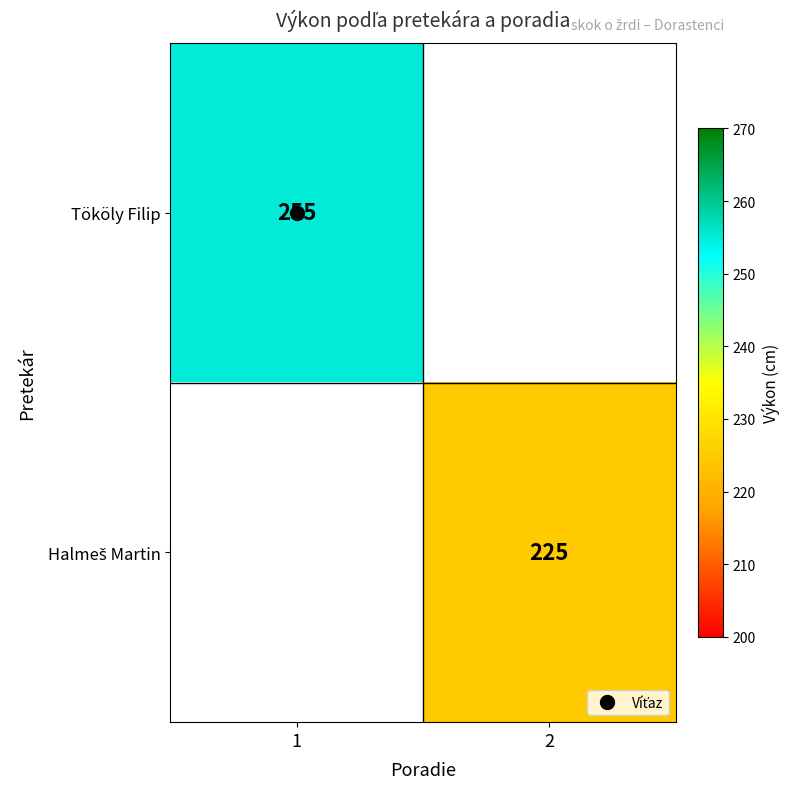

The Tököly Filip series shows 381.1 at 1. True or false?

False